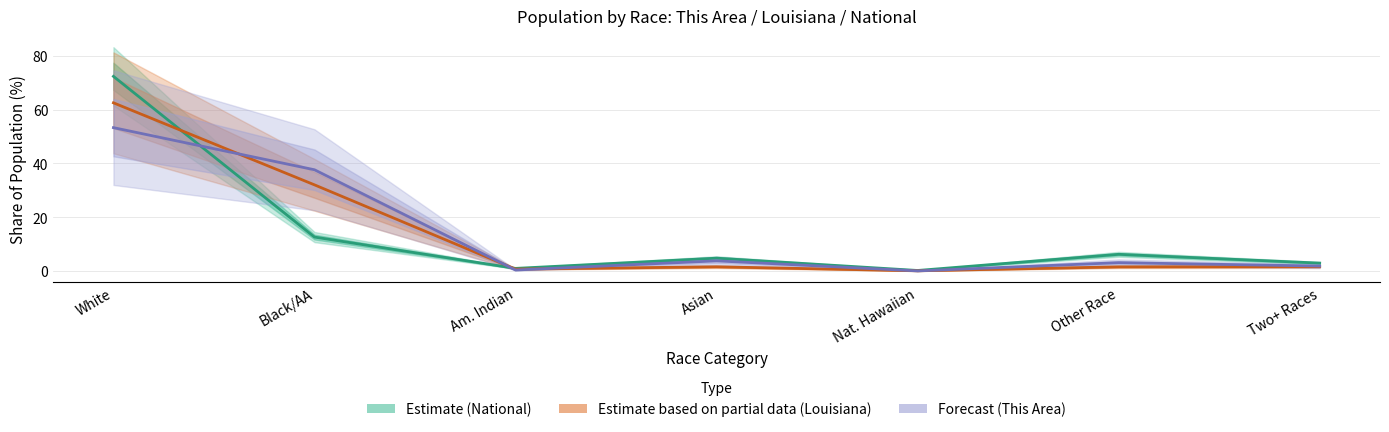

What is the sum of the Estimate based on partial data values at Black/AA and Nat. Hawaiian?

32.1